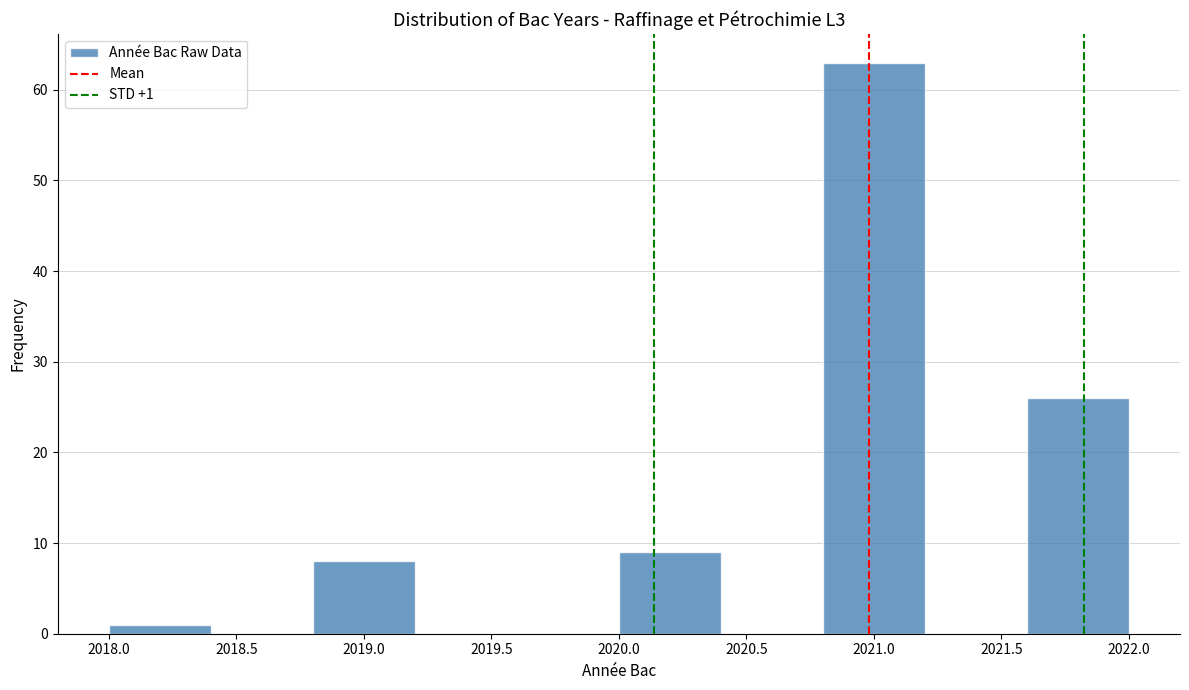

Over which range of the x-axis is the bar tallest?

2020.8 to 2021.2